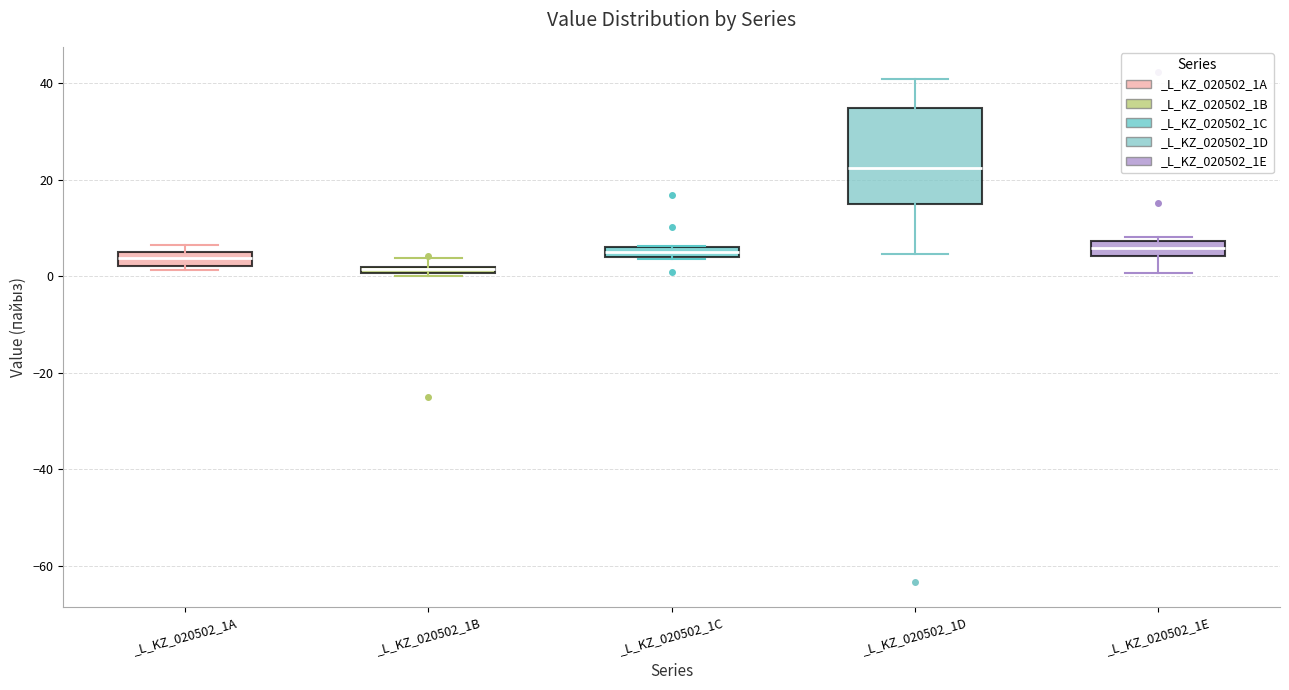

Where does the median line of the box for _L_KZ_020502_1E sit on the y-axis? The values are not printed on the chart, so give them approximately, as read against the axis.

6